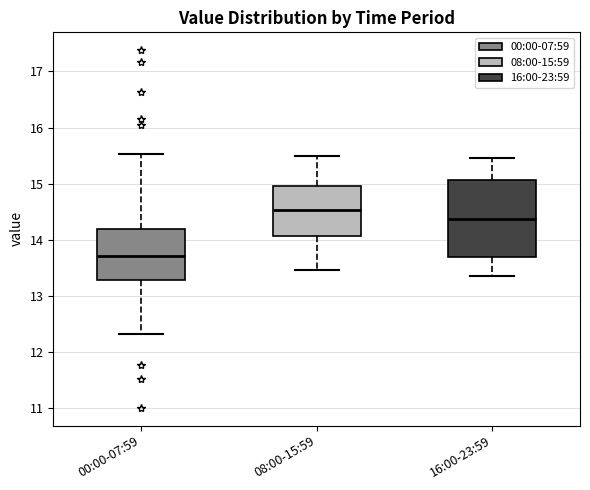

Which box is the tallest, from its lower edge to its upper edge?

16:00-23:59